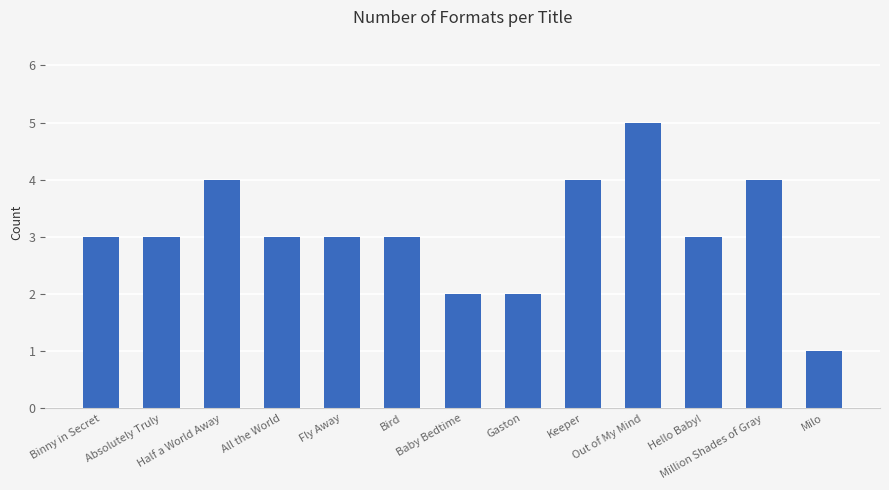

What is the value of the 9th bar from the left?

4